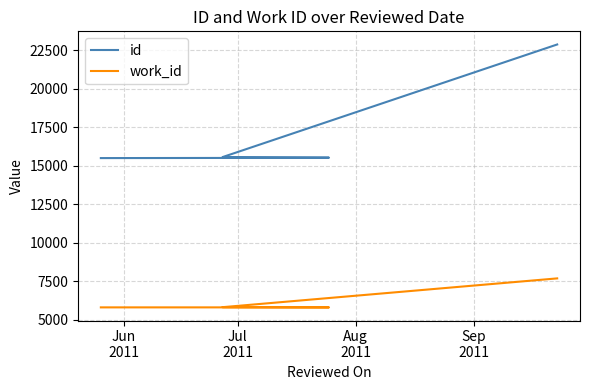

At how many categories does at least one series exceed 13401?

5